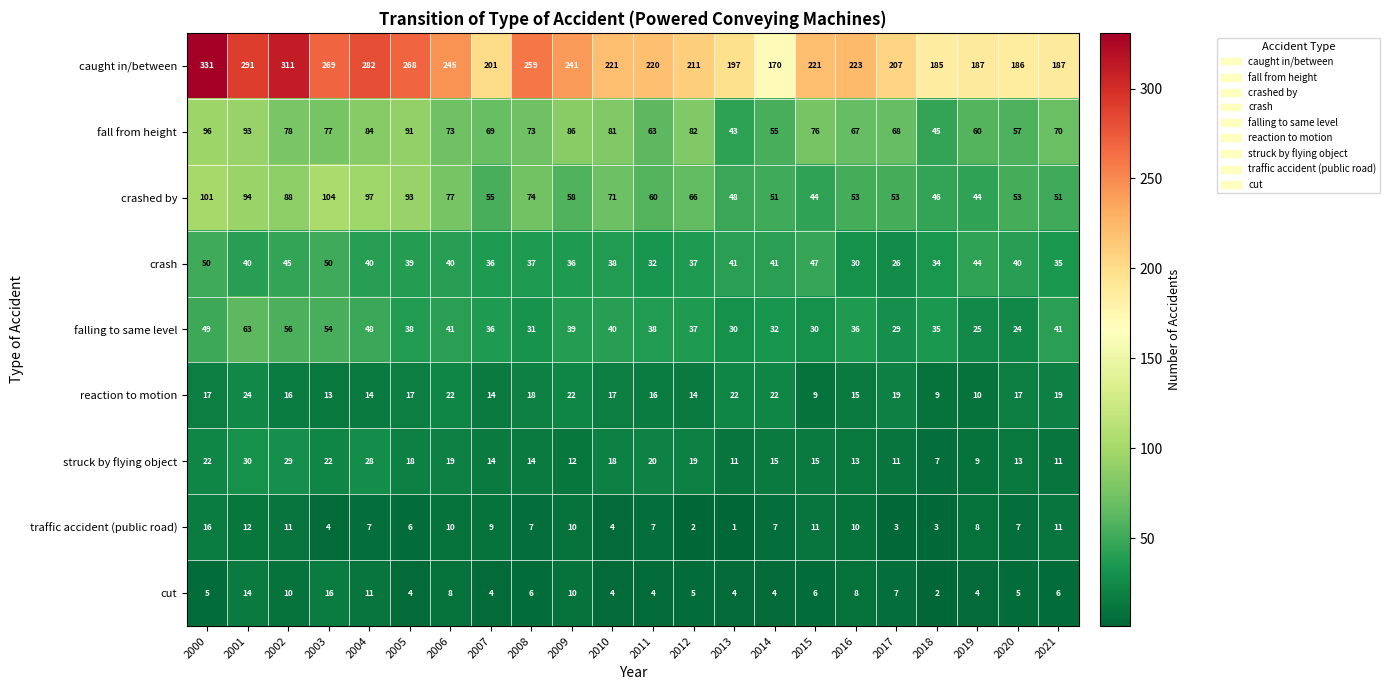

At 2004, list the series in order from smallest to largest.

traffic accident (public road), cut, reaction to motion, struck by flying object, crash, falling to same level, fall from height, crashed by, caught in/between